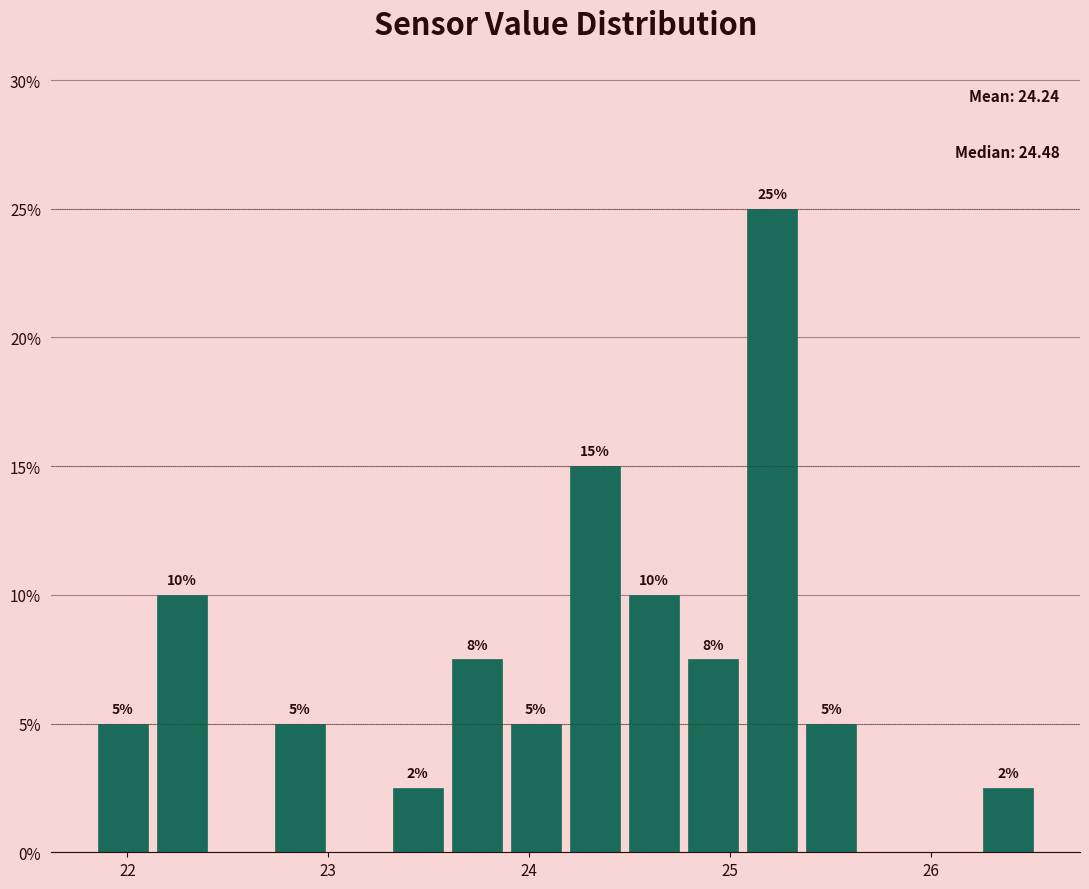

Around what value on the x-axis is the tallest bar? Give the approximate position of its centre, as read against the axis.

25.2